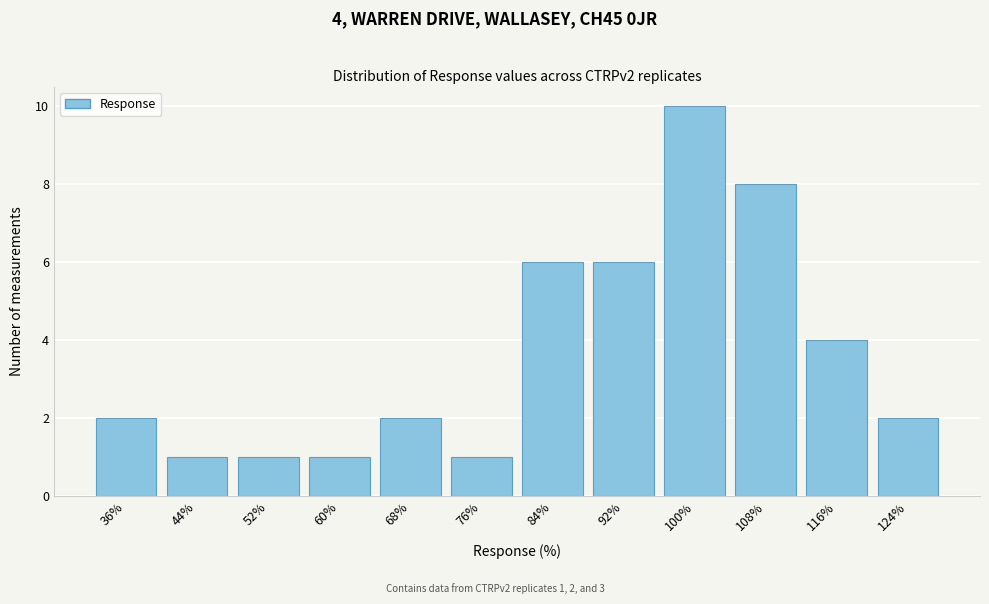

Reading right to left, transcribe all the data shown in this chart.

124%=2	116%=4	108%=8	100%=10	92%=6	84%=6	76%=1	68%=2	60%=1	52%=1	44%=1	36%=2